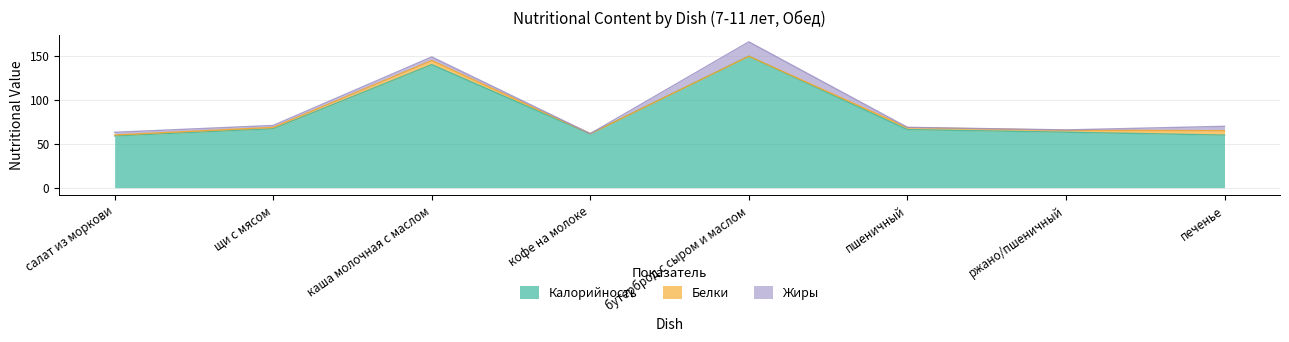

Is the value of Жиры at пшеничный greater than the value of Калорийность at щи с мясом?

No